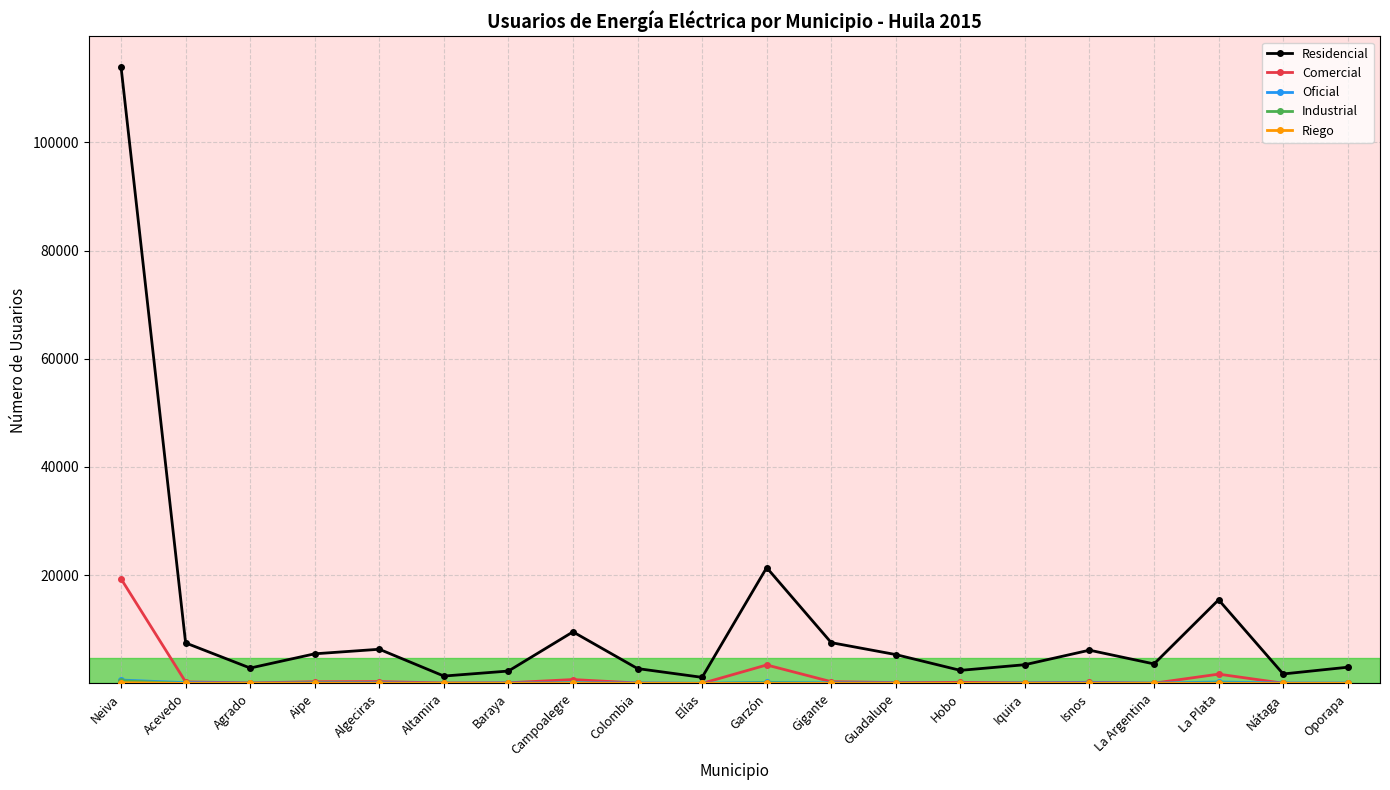

True or false: Residencial has more than 2 interior local peaks.

True